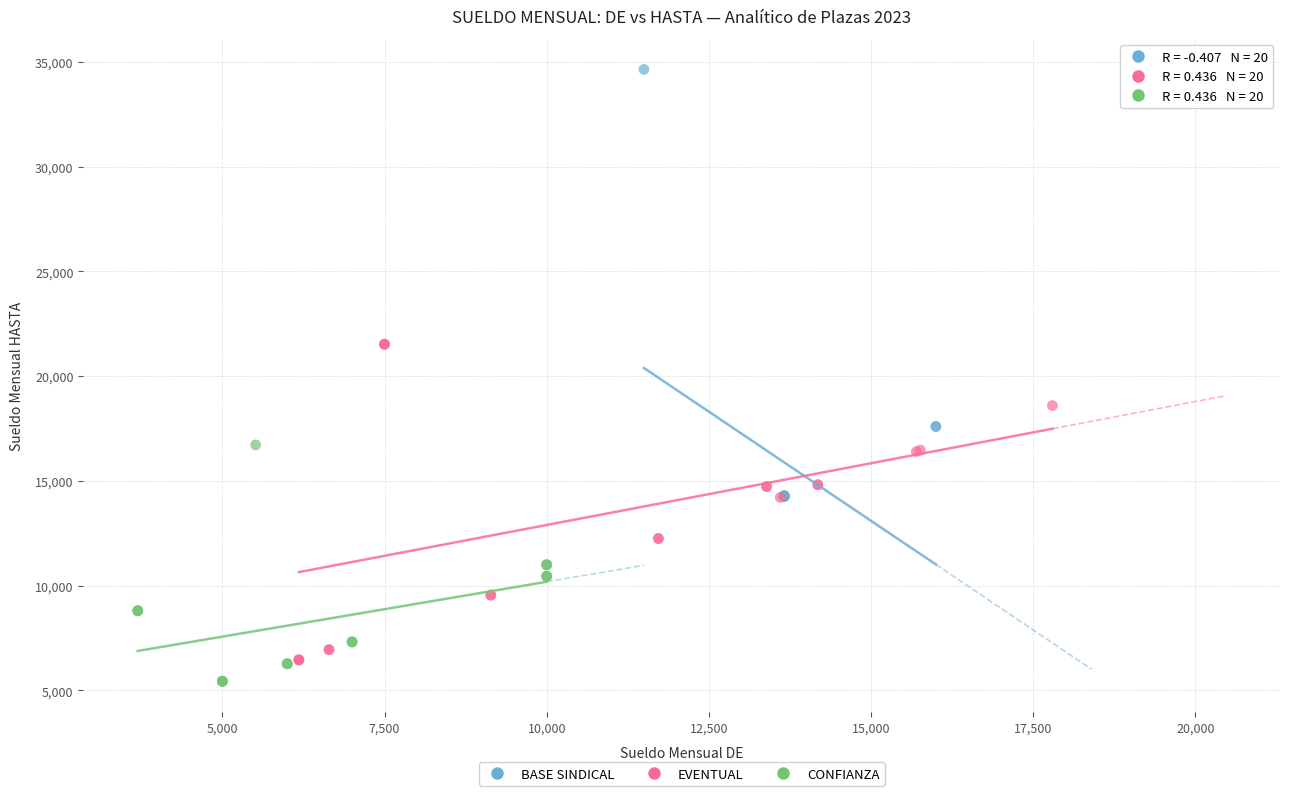

What are all the series names shown in the legend?

BASE SINDICAL, EVENTUAL, CONFIANZA